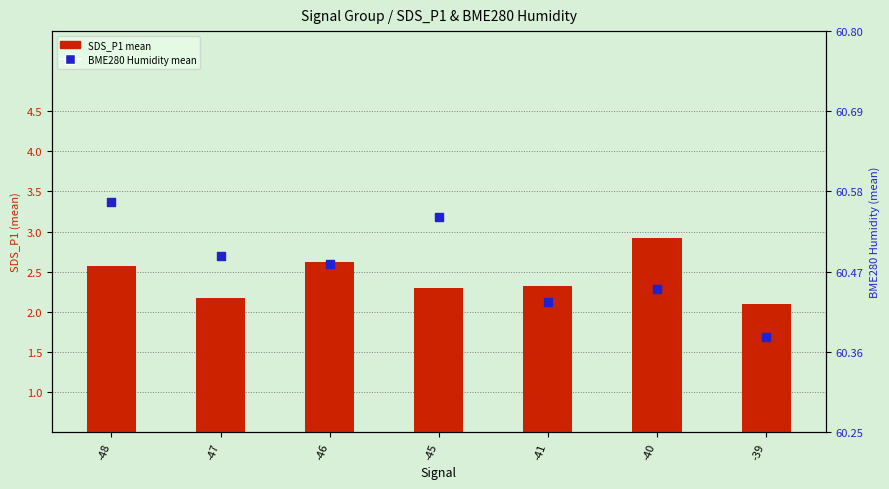

Which series has the widest spread of Y values?

SDS_P1 mean